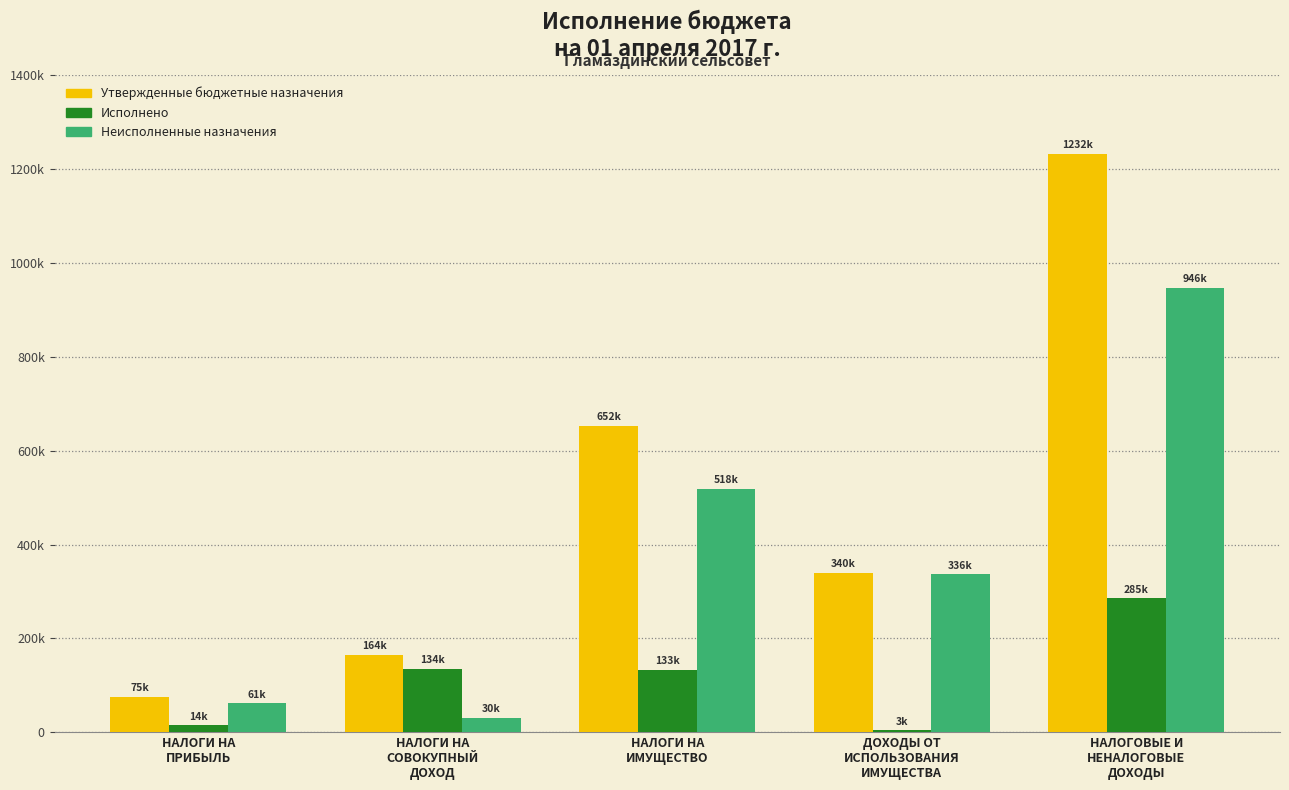

At which category is the sum across all series the highest?

НАЛОГОВЫЕ И
НЕНАЛОГОВЫЕ
ДОХОДЫ